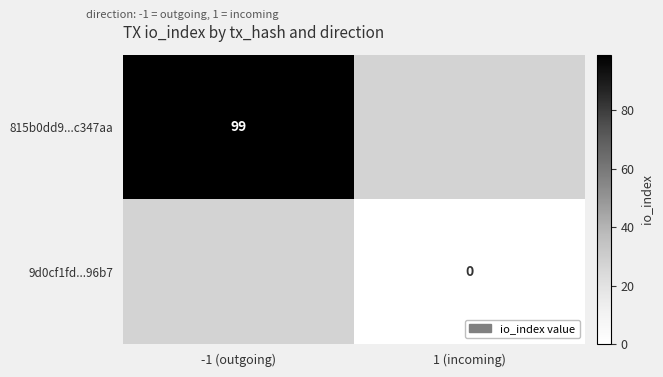

Is it true that 815b0dd9...c347aa equals 31 at -1 (outgoing)?

False